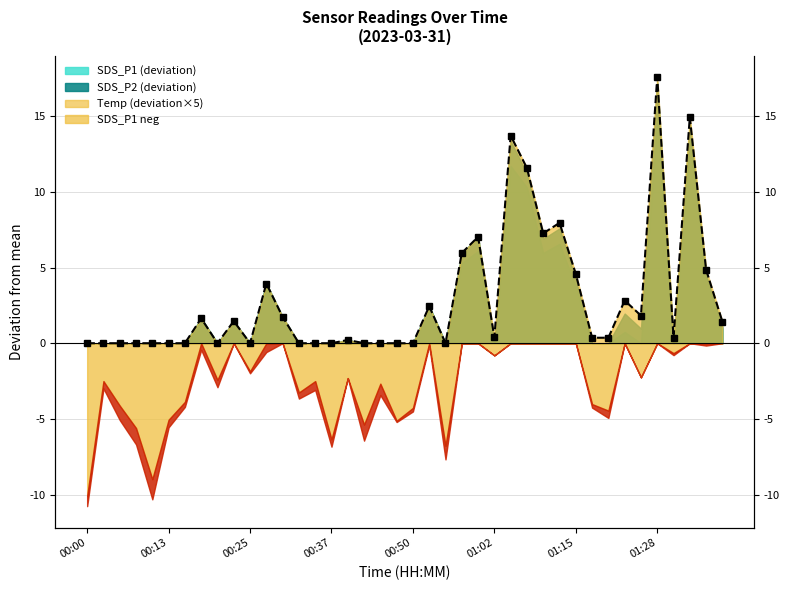

Read the value at 26.

13.7